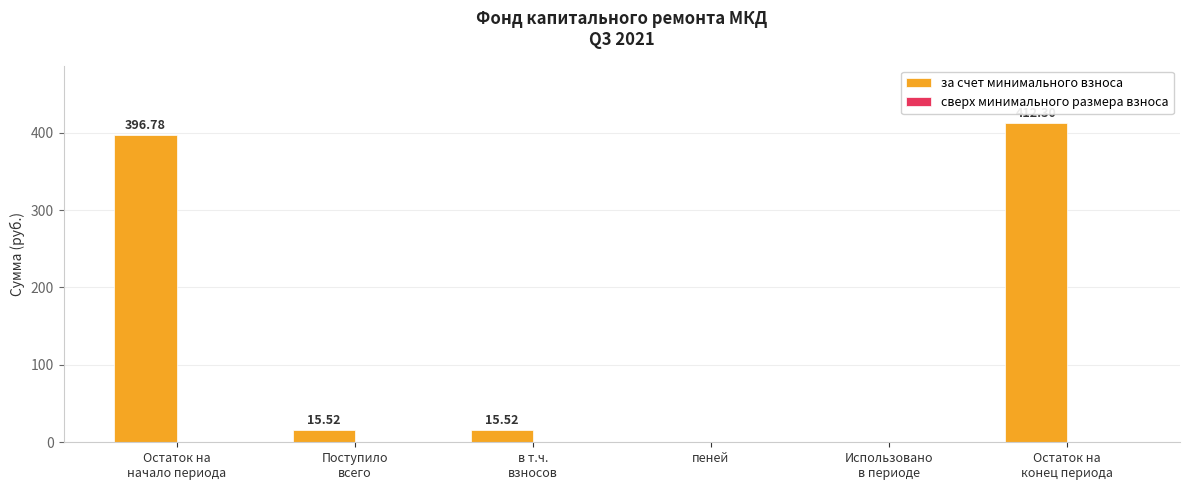

Between Остаток на
начало периода and Остаток на
конец периода, which is larger?

Остаток на
конец периода